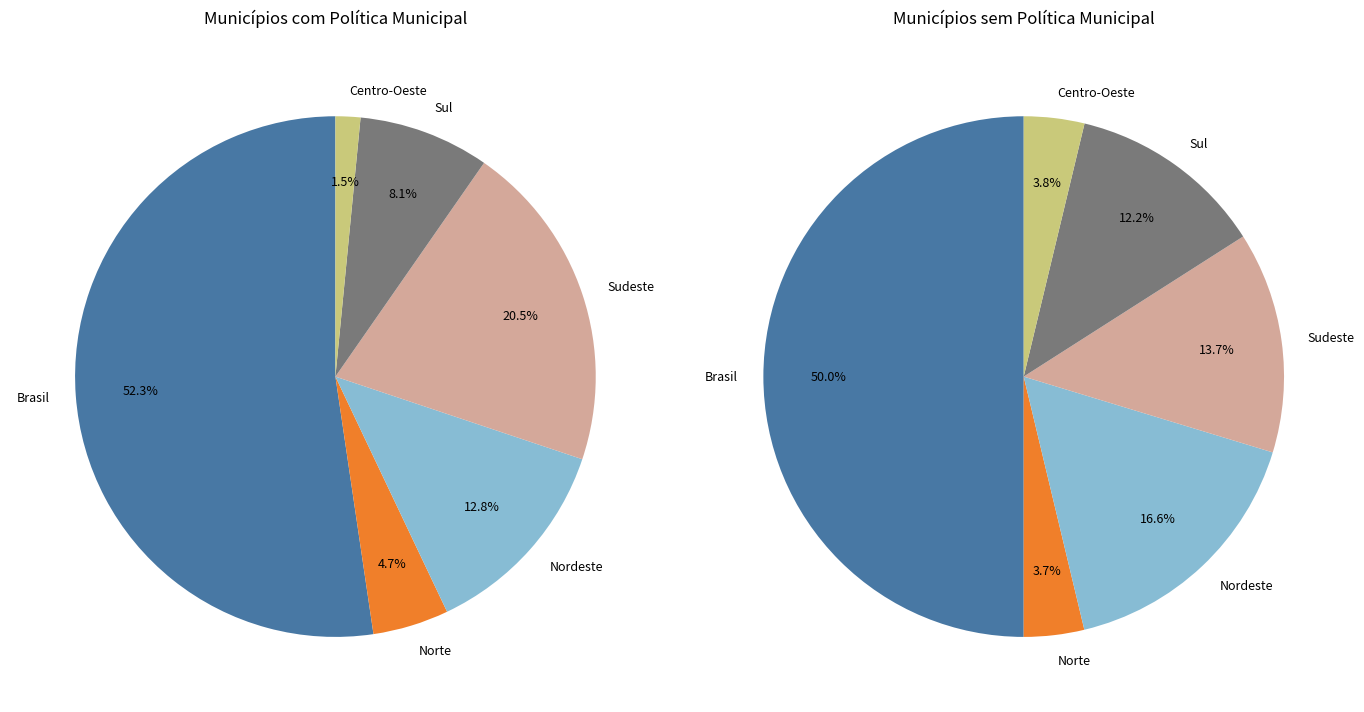

Is the sum of Sul and Centro-Oeste greater than half?

No